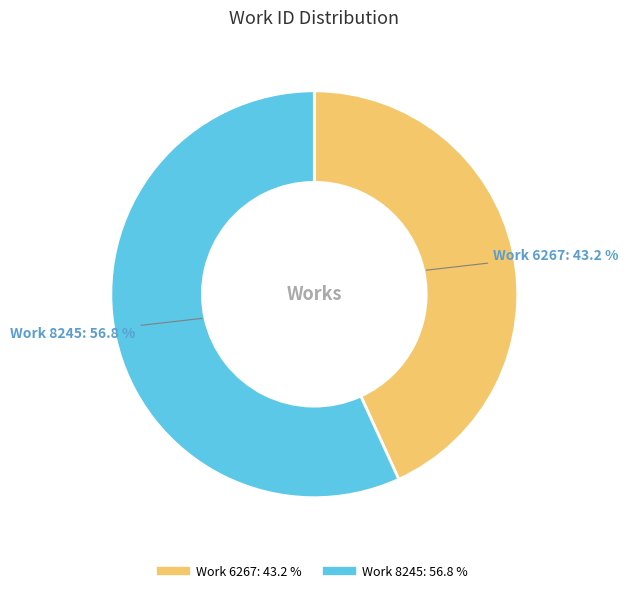

Is it true that Work 6267 is 43% of the pie?

True